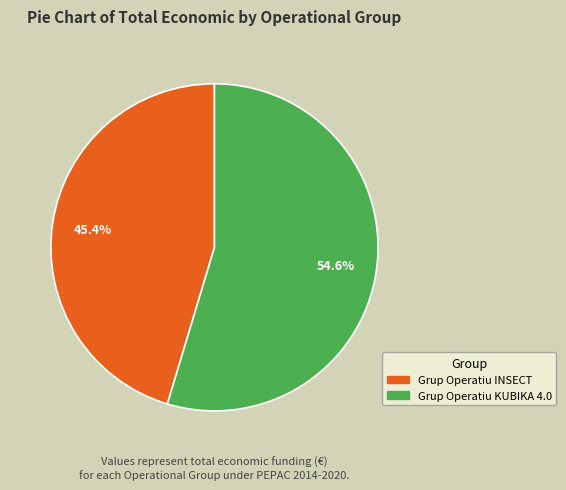

How many slices are in this pie chart?

2